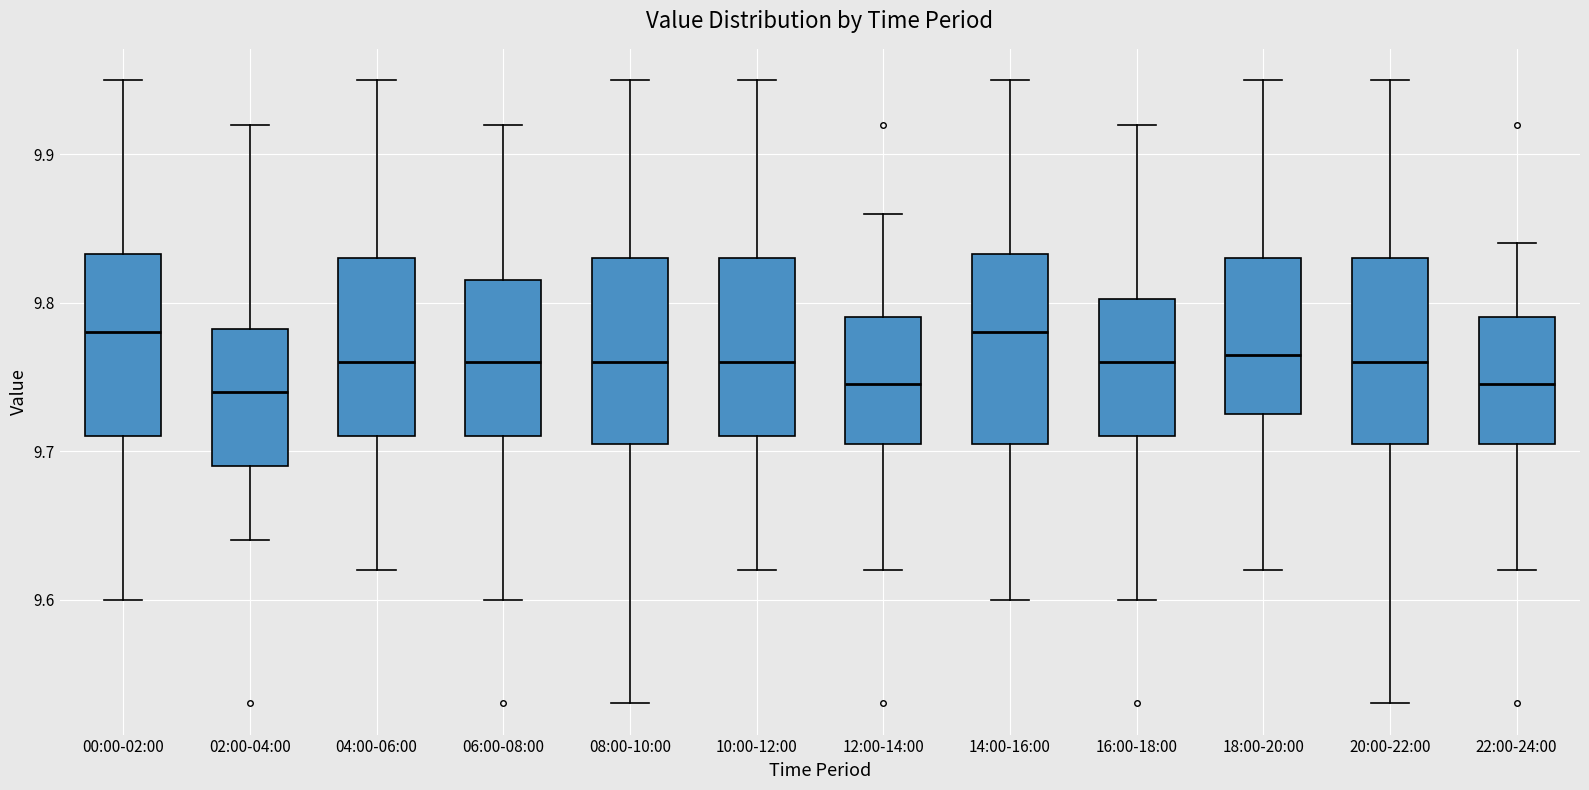

Where is the upper edge of the box for 04:00-06:00 on the y-axis? The values are not printed on the chart, so give them approximately, as read against the axis.

9.83